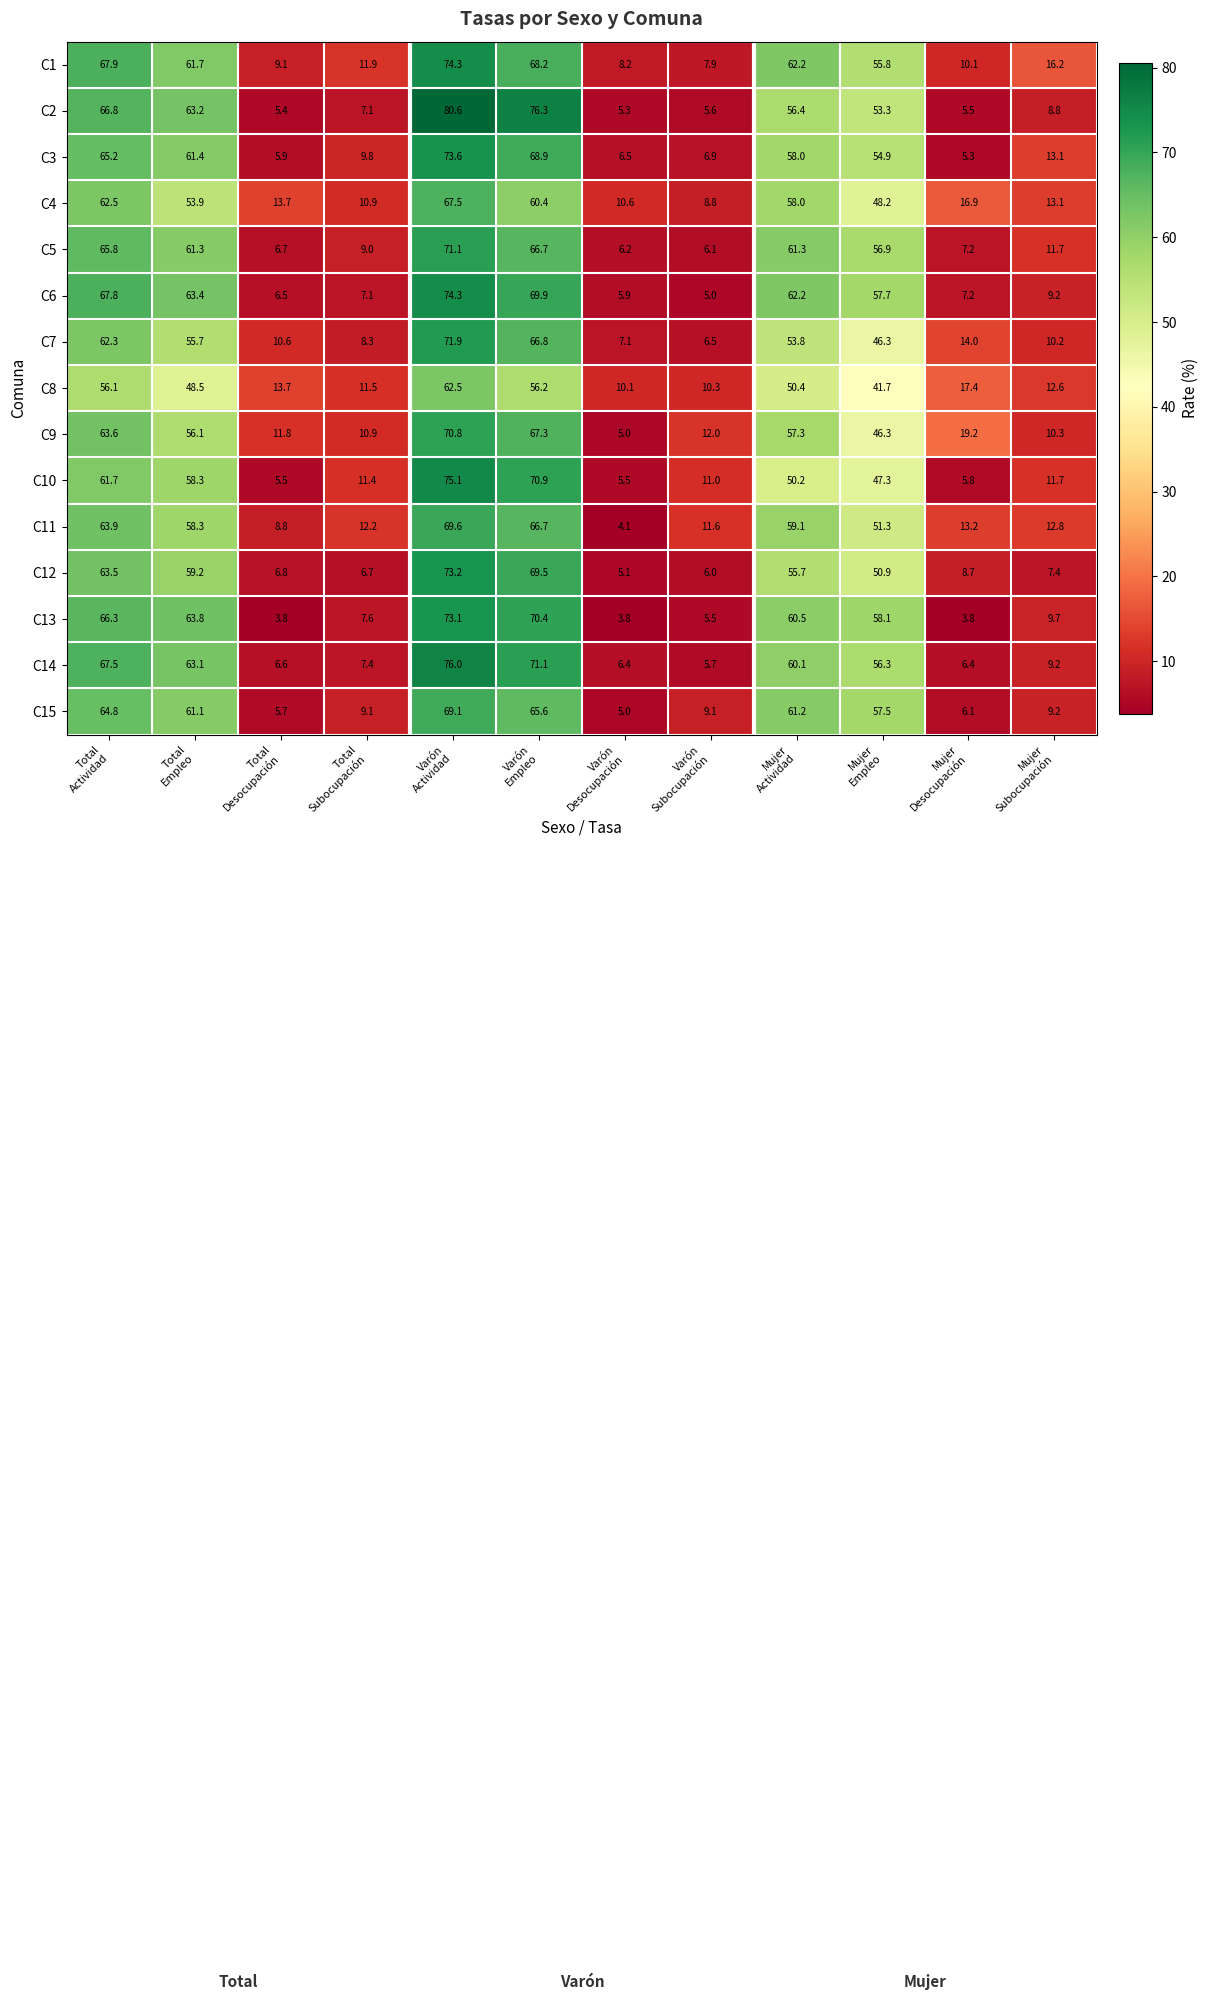

What is the sum of all C9 values?

430.6